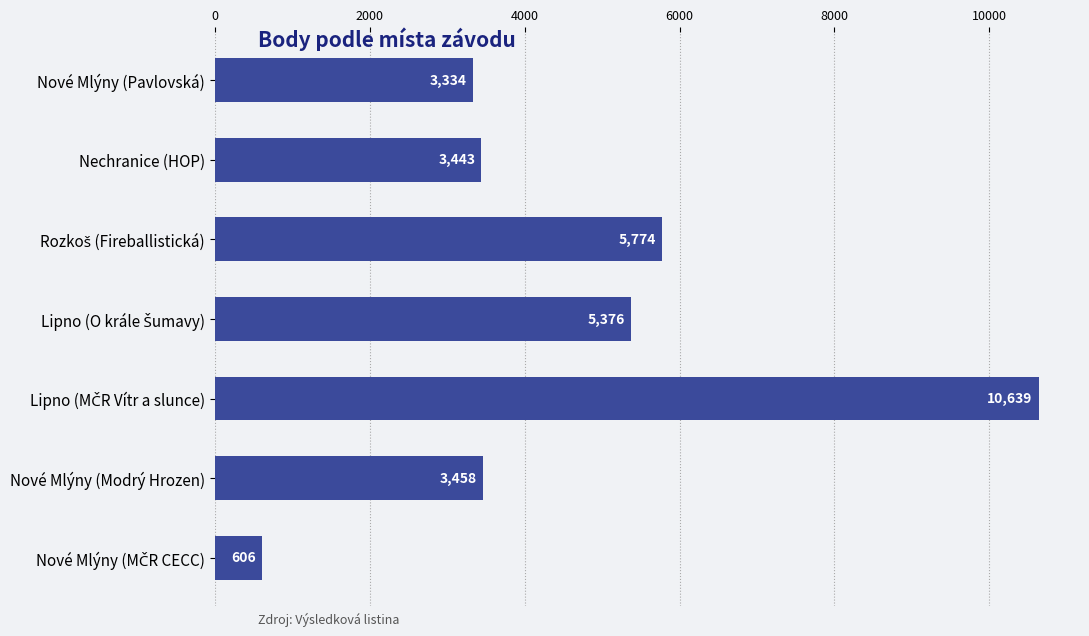

Count the number of categories in the chart.

7